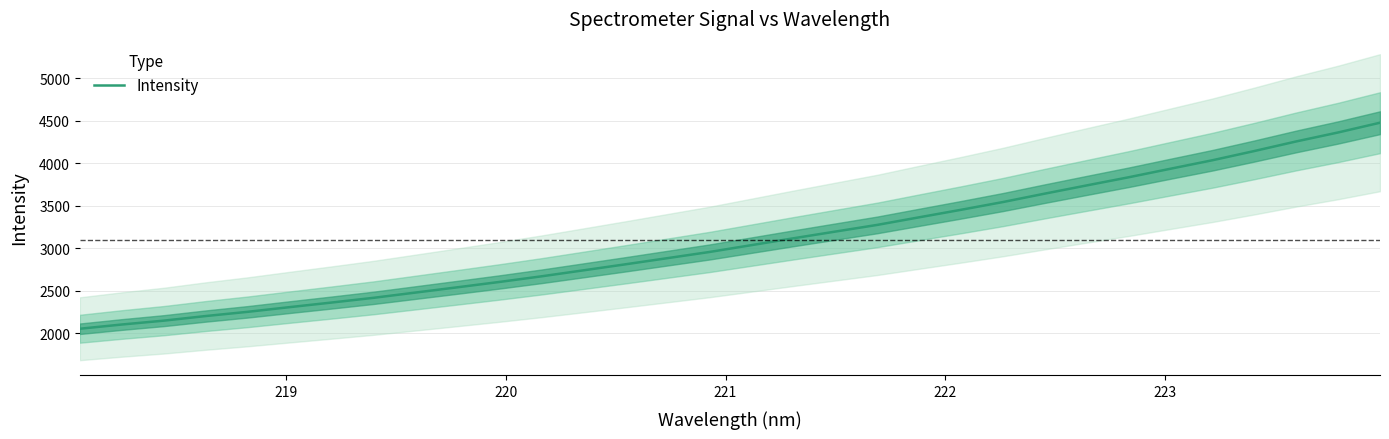

What is the maximum value shown in the chart?

4479.5